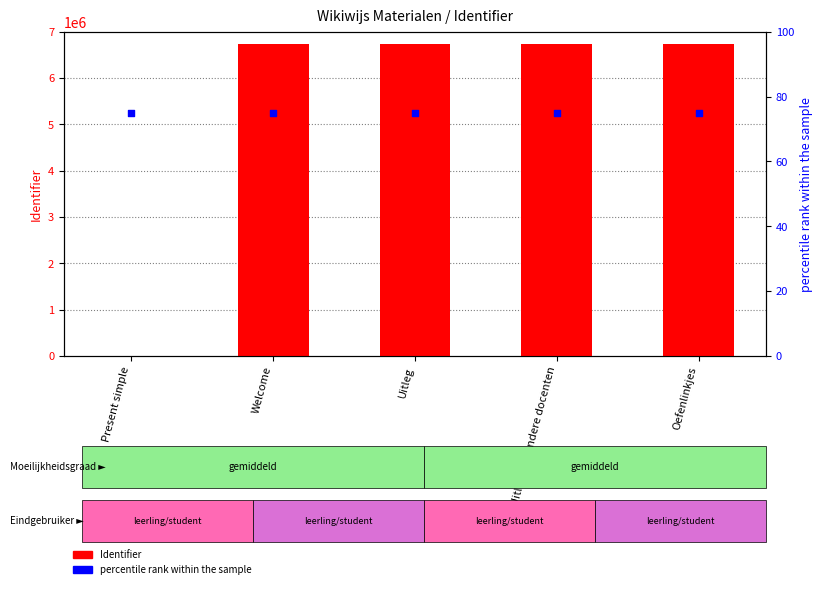

Is the value of Identifier at Present simple greater than the value of percentile rank within the sample at Present simple?

No